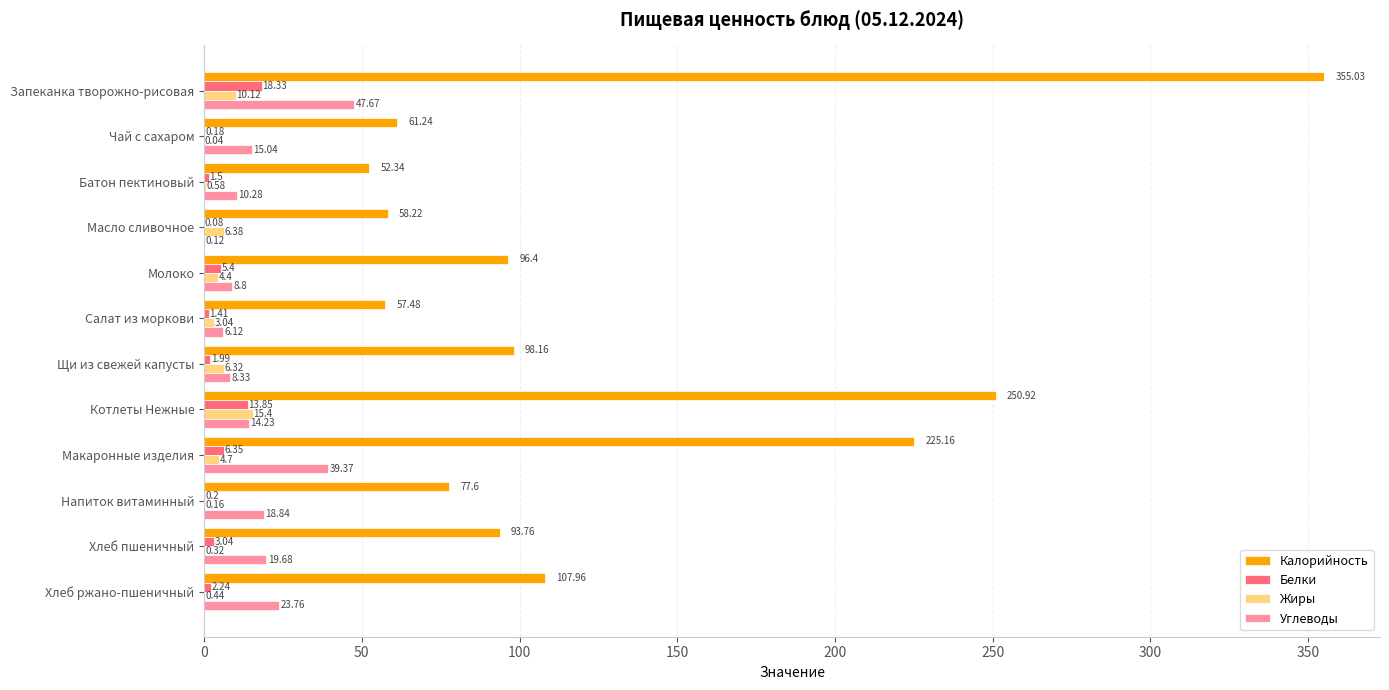

What is the sum of the Калорийность values at Запеканка творожно-рисовая and Щи из свежей капусты?

453.2